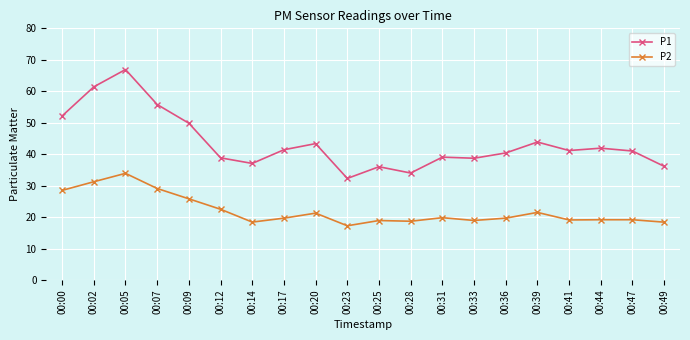

What is the value of the P1 point at the 9th from the left?

43.4